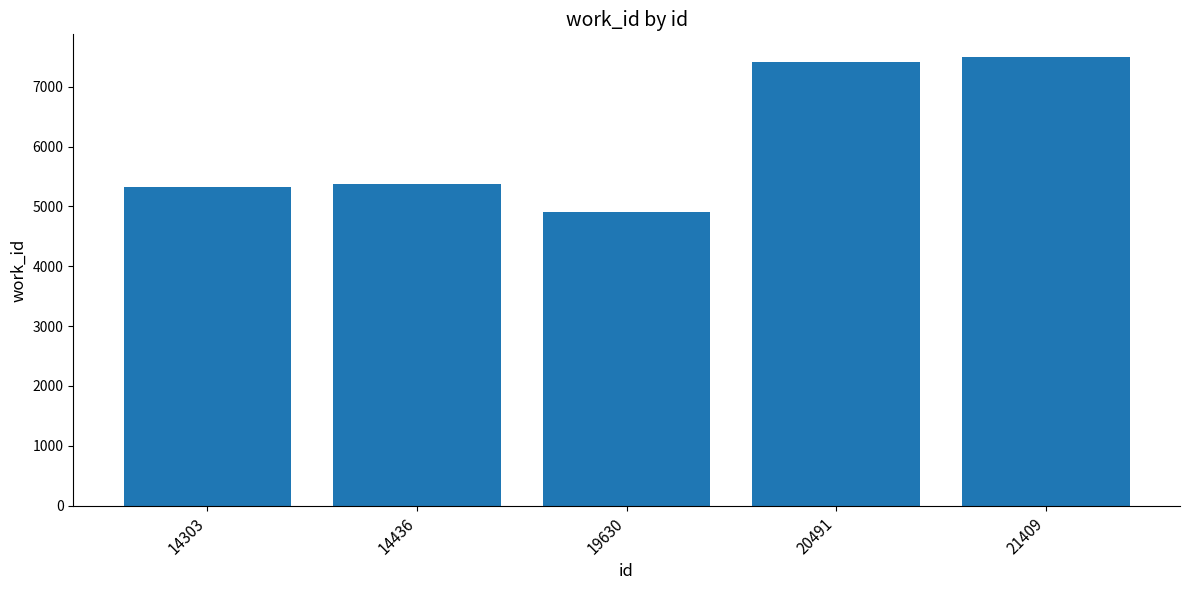

What is the difference between the second highest and second lowest values?

2079